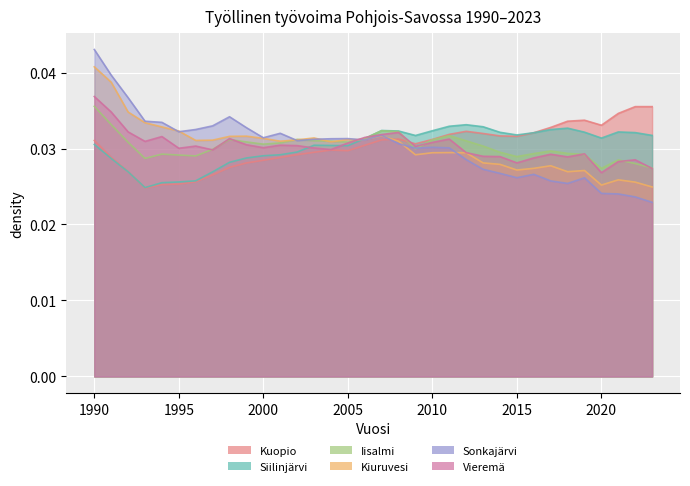

At which category does the chart reach its peak across all series?

1990